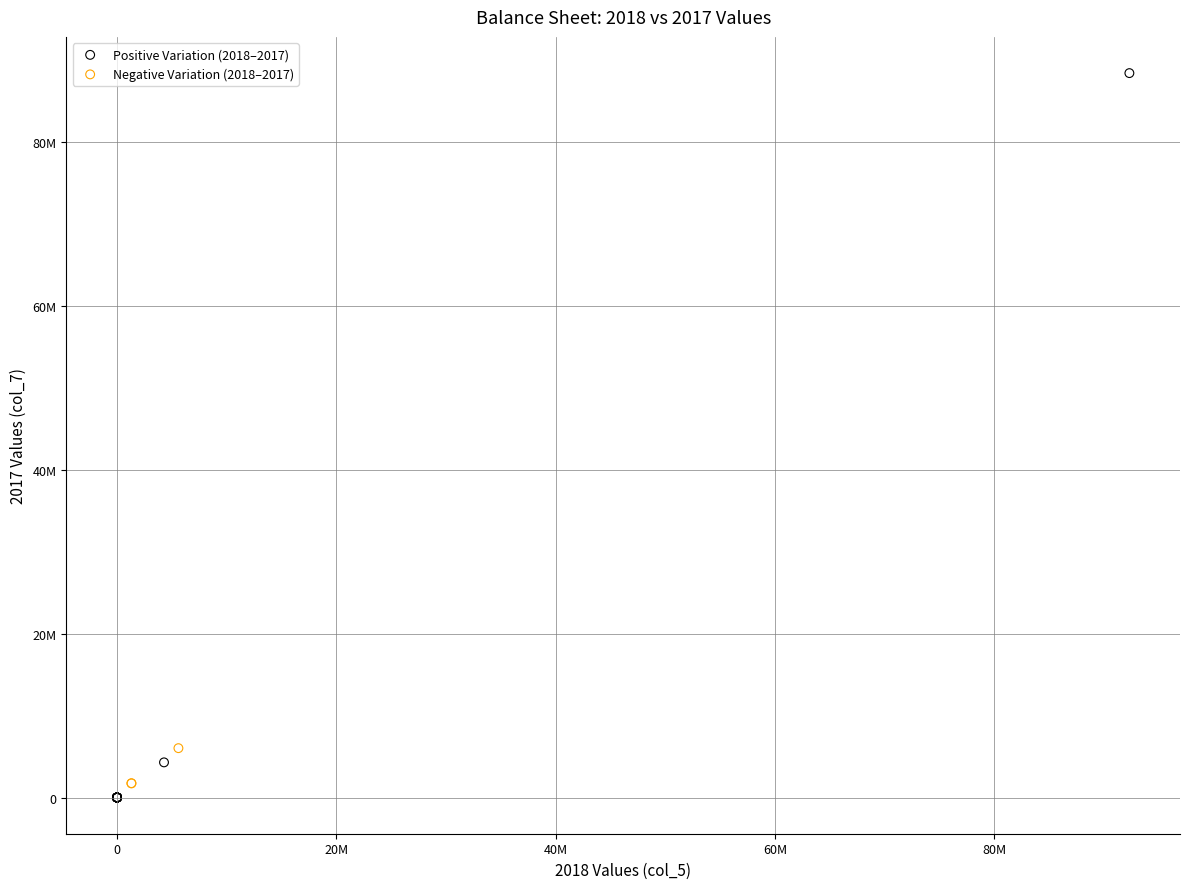

Which series contains the lowest Y value?

Positive Variation (2018–2017)